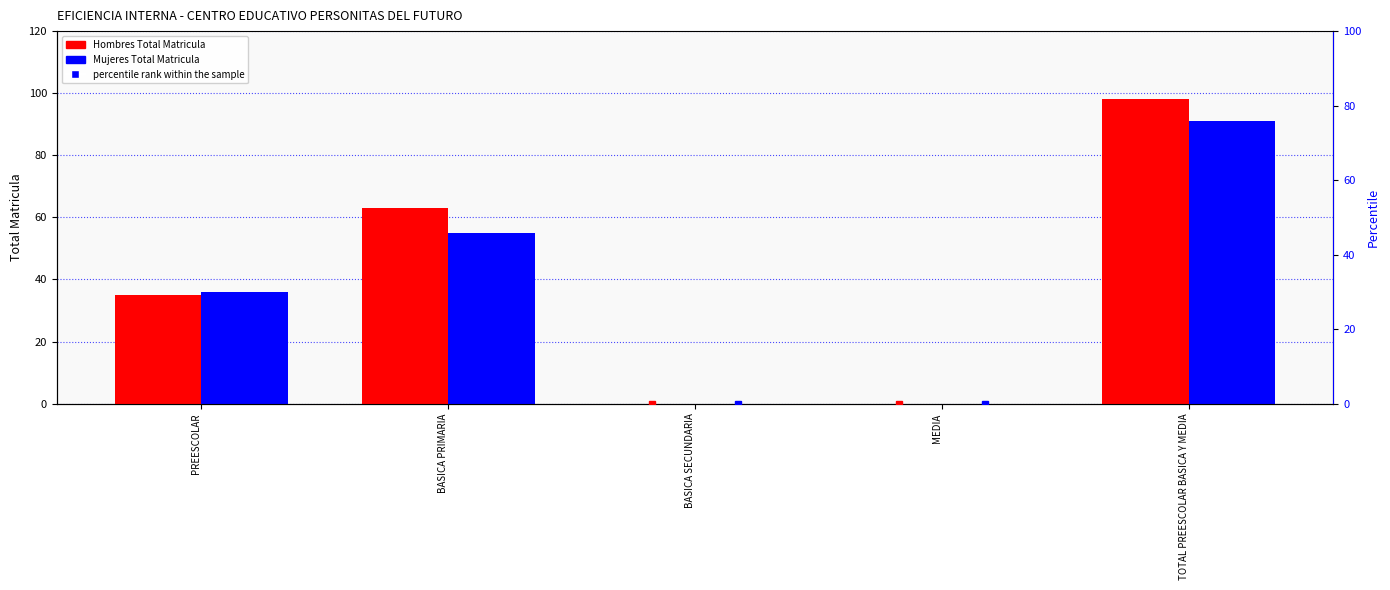

True or false: Mujeres Total Matricula has a value of 29.0 at MEDIA.

False